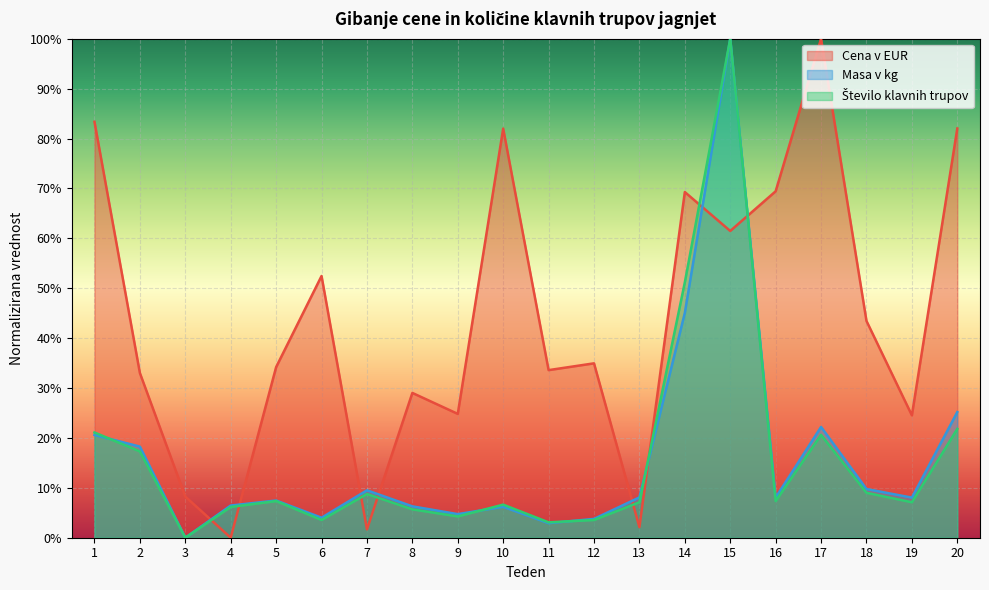

At which label does Masa v kg reach its peak?

15